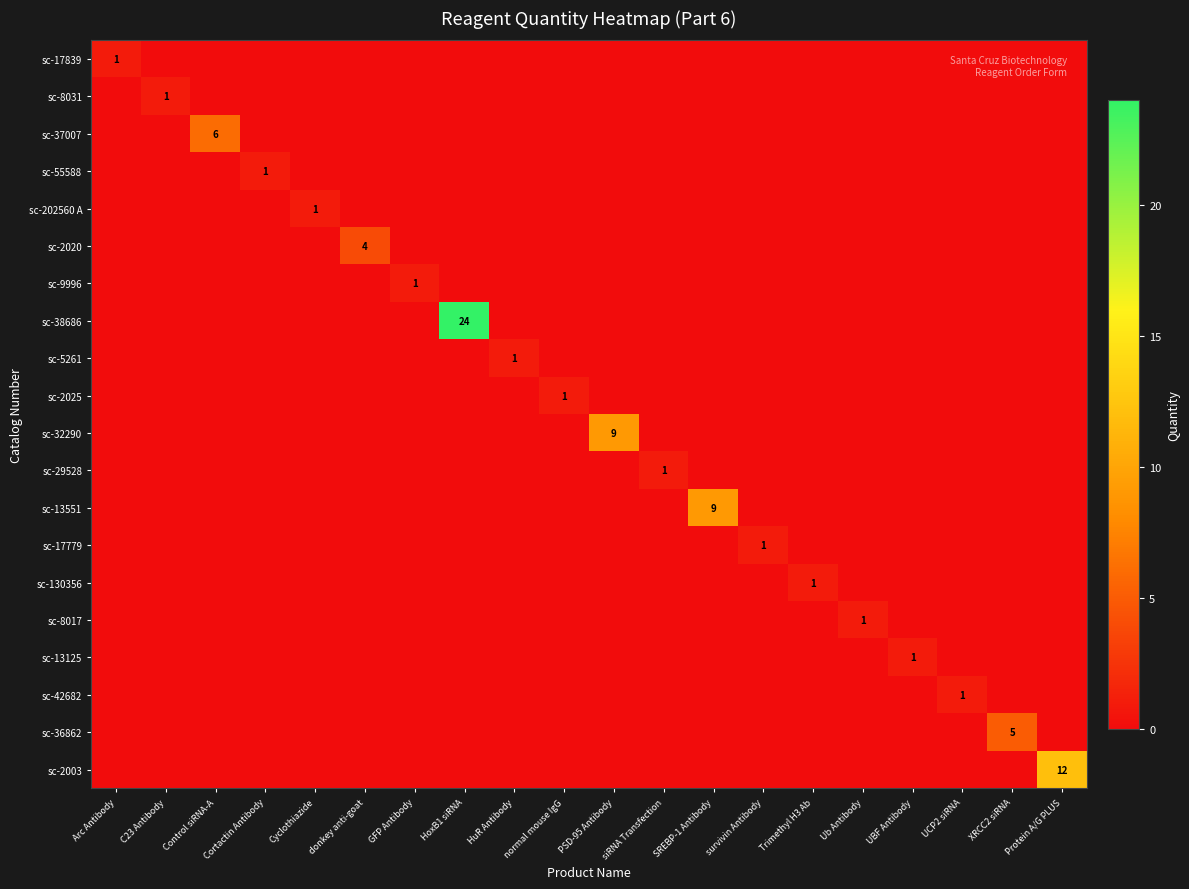

The sc-17839 series shows 0 at Arc Antibody. True or false?

False